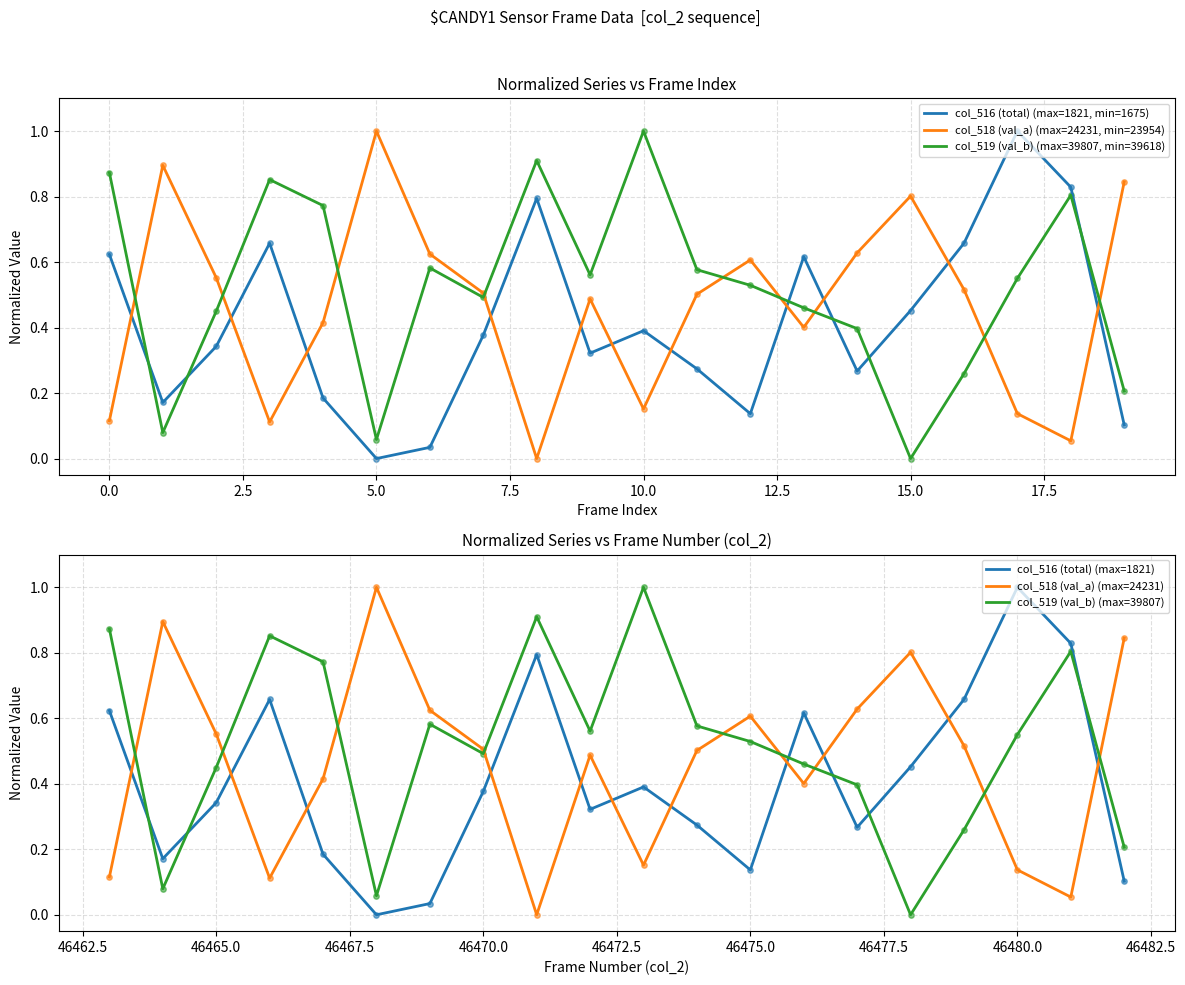

Which series has the largest total across all categories?

col_519 (val_b) (max=39807, min=39618)